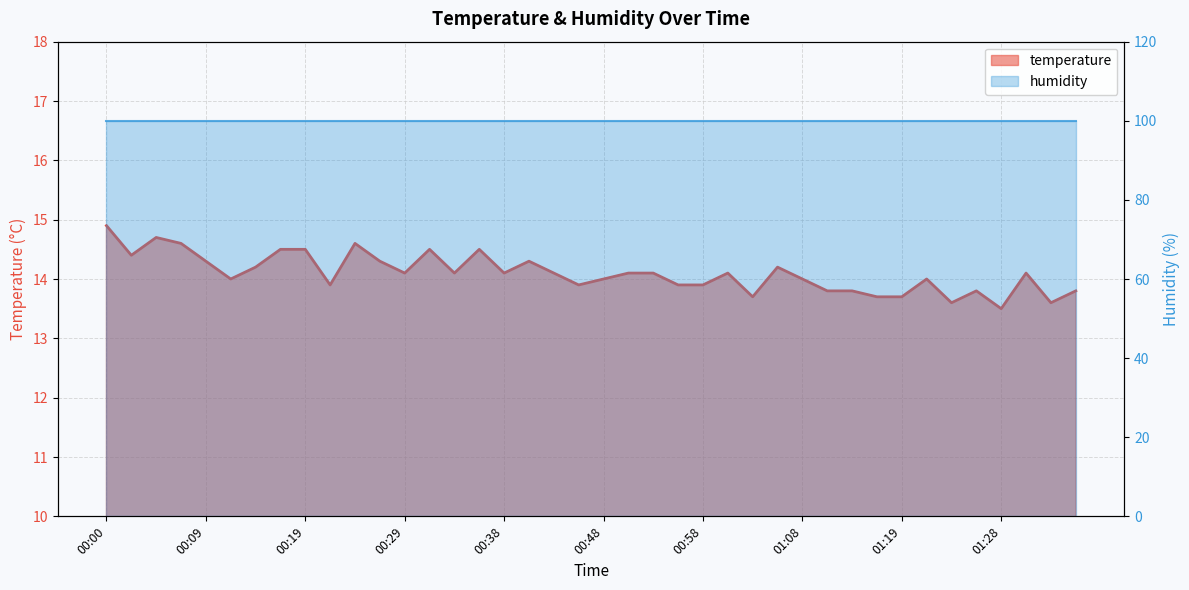

What is the ratio of the value at 00:53 to the value at 01:21?

1.0